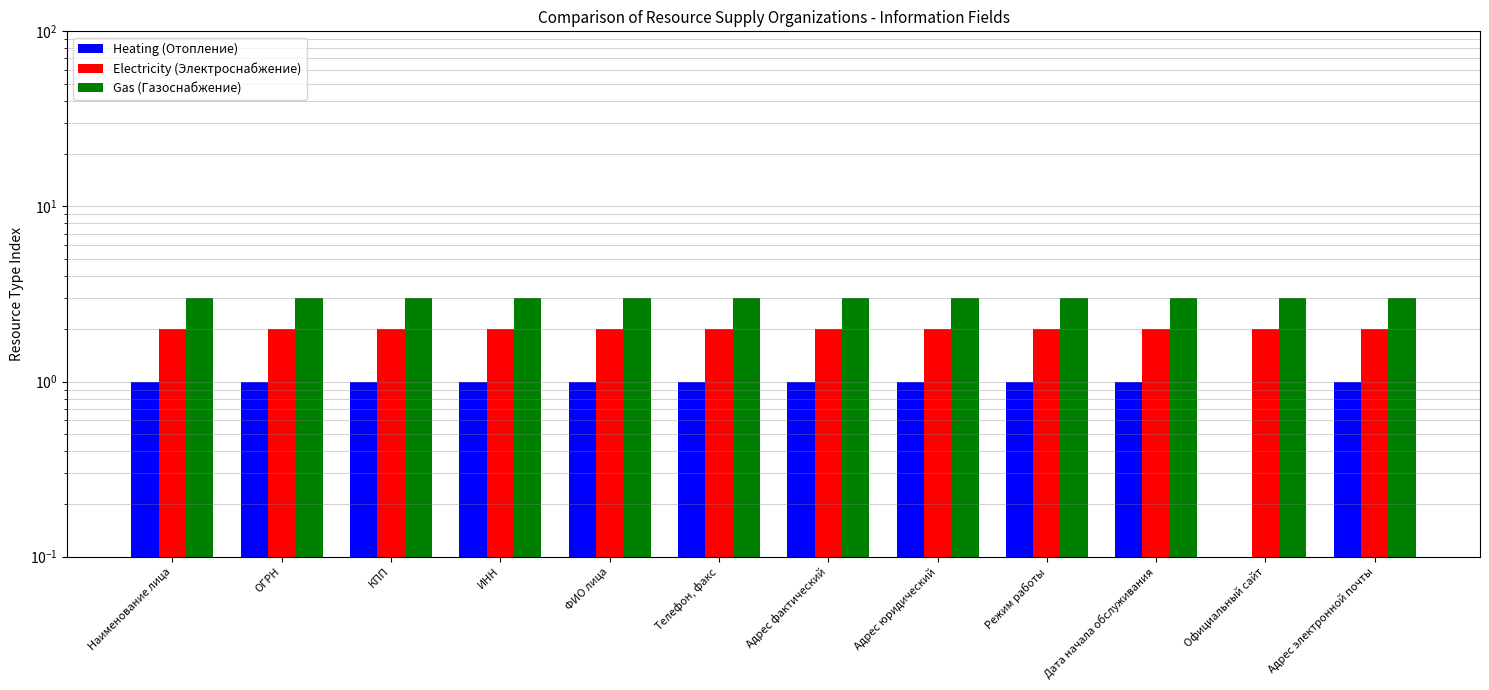

What is the label of the 4th bar from the right?

Режим работы